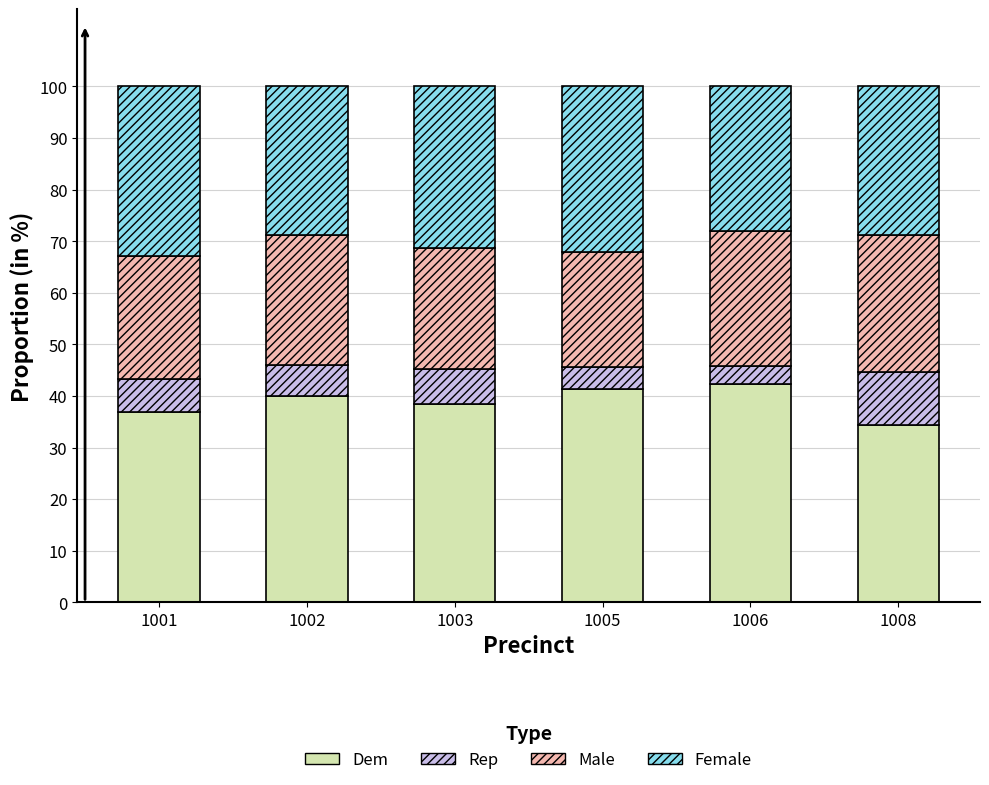

Which category has the highest value in the Dem series?

1006